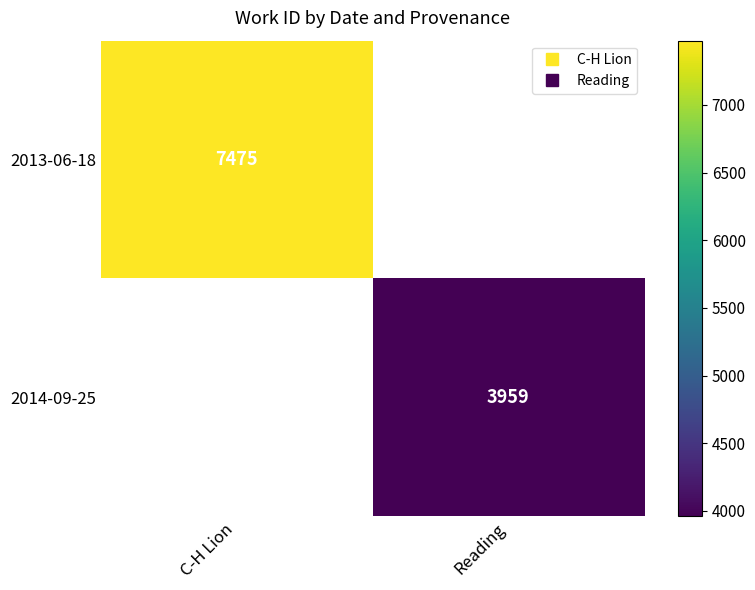

List the series in order of their peak value, highest first.

2013-06-18, 2014-09-25